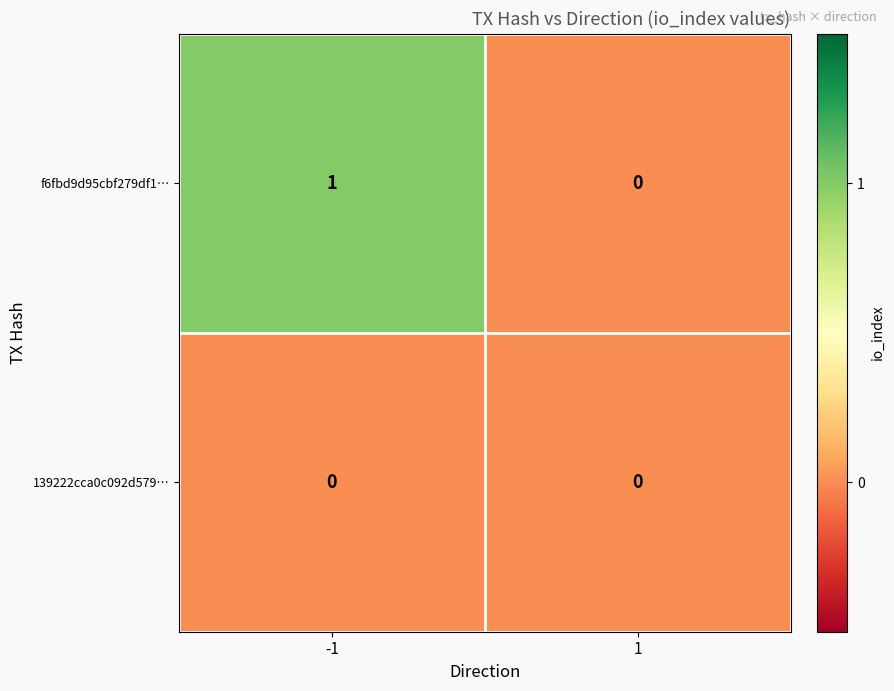

Reading left to right, transcribe all the data shown in this chart.

f6fbd9d95cbf279df1…: -1=1	1=0
139222cca0c092d579…: -1=0	1=0